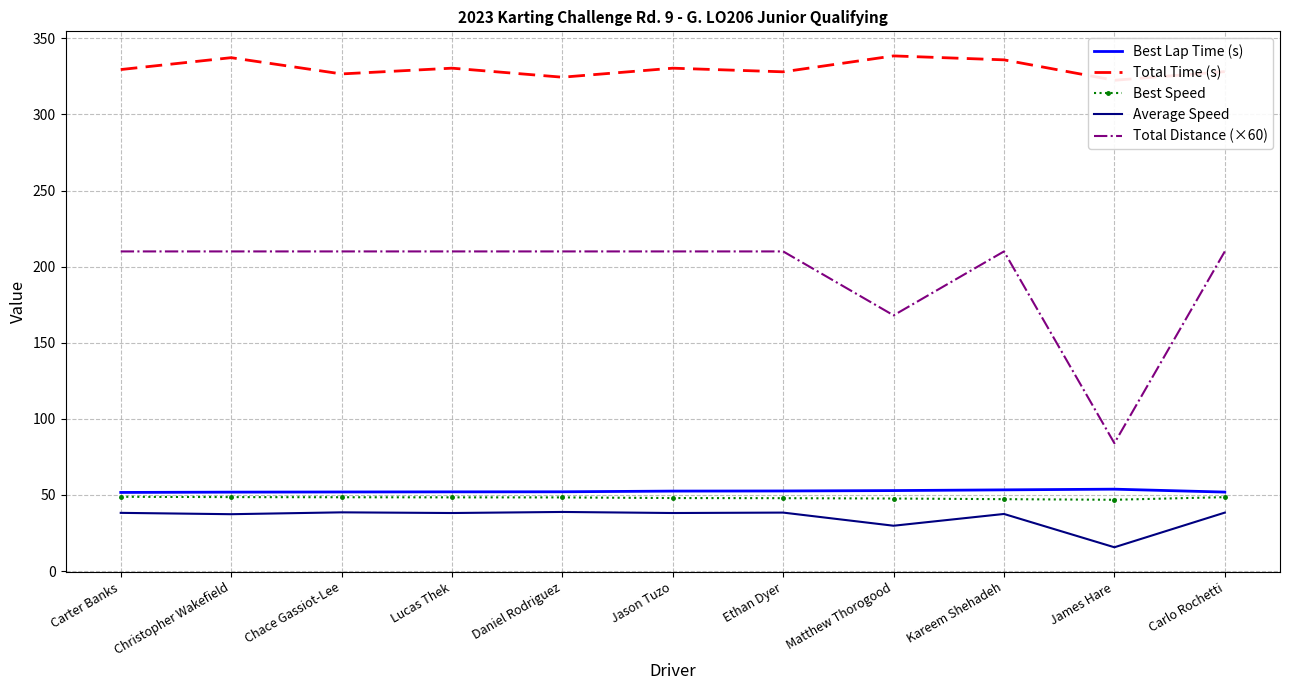

Where is the first local maximum for Total Time (s)?

Christopher Wakefield